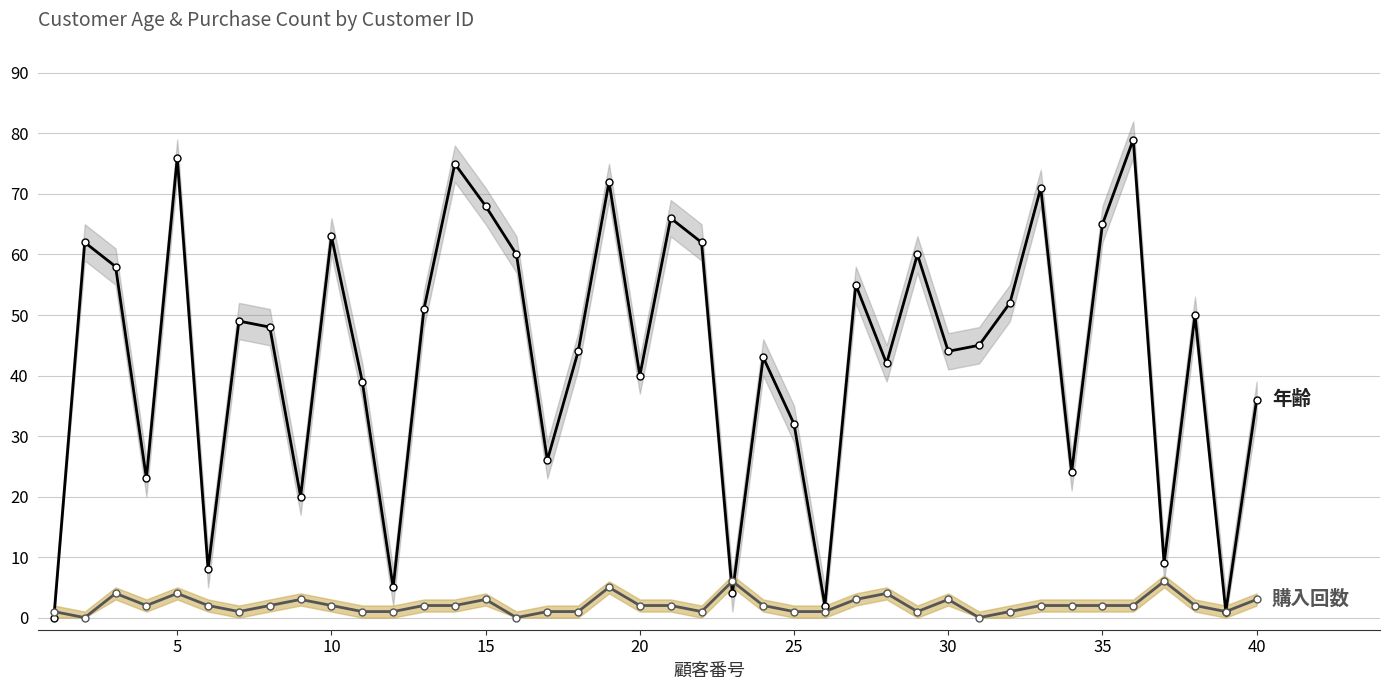

What are all the series names shown in the legend?

年齢, 購入回数